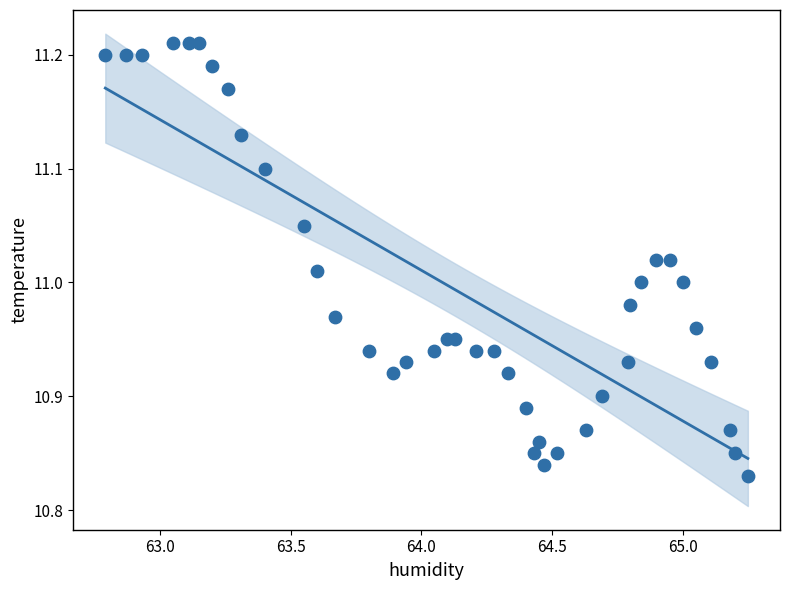

What is the range of Y values (max minus min)?

0.4